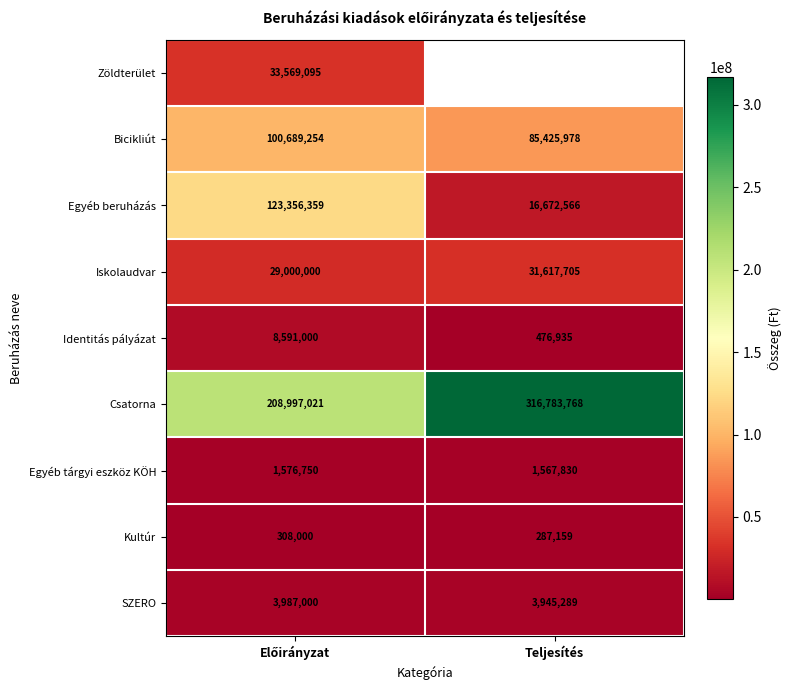

The value of Bicikliút at Teljesítés is 125648647.8. True or false?

False